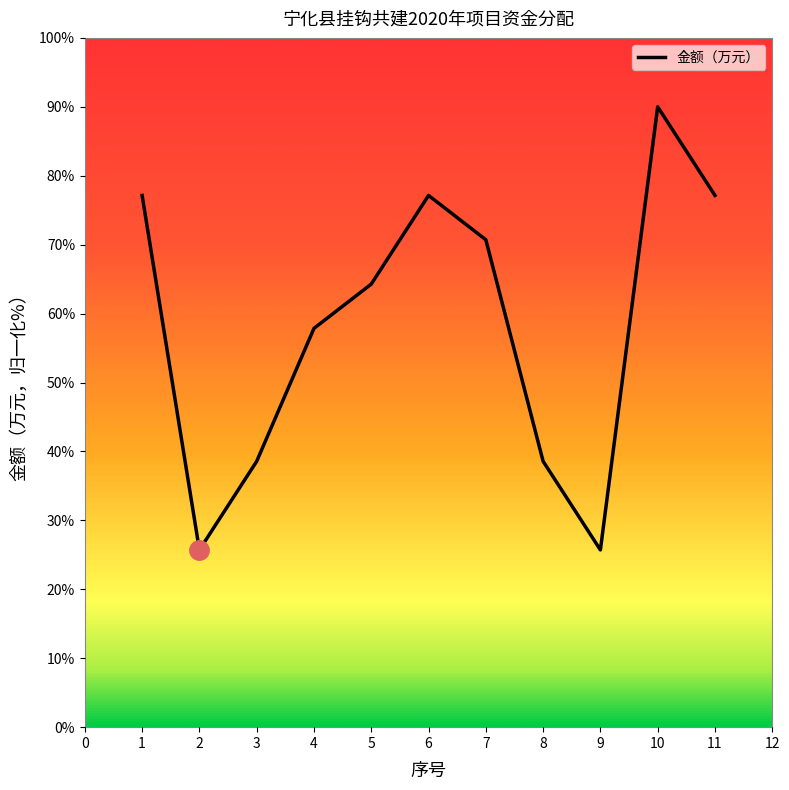

What is the change in value from 3 to 7?

+32.1